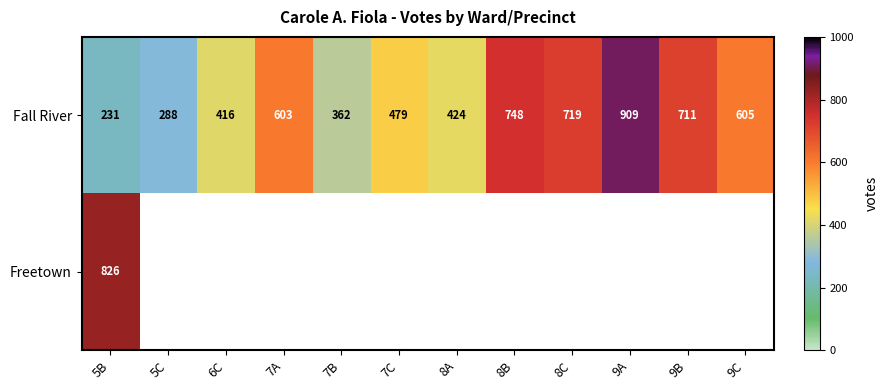

What is the difference between the Fall River values at 5C and 7C?

191